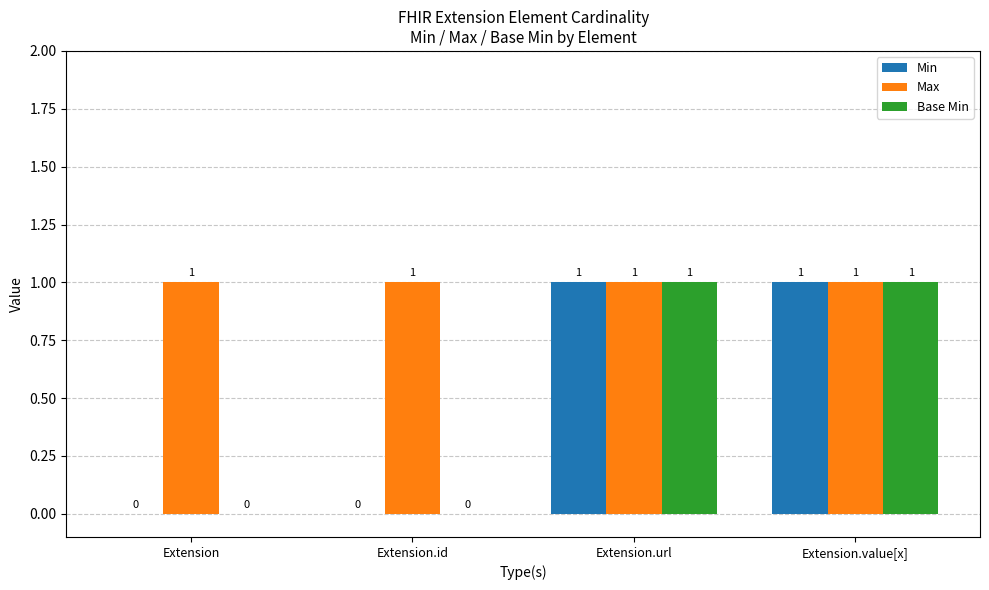

The value of Max at Extension is 2. True or false?

False